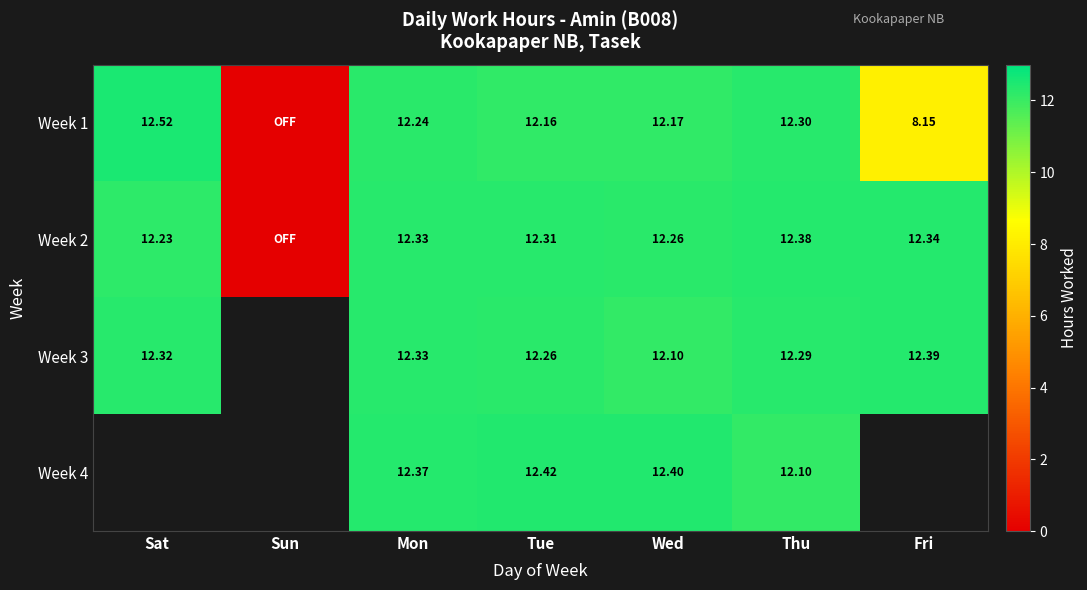

Which label corresponds to the largest value in the chart?

Sat